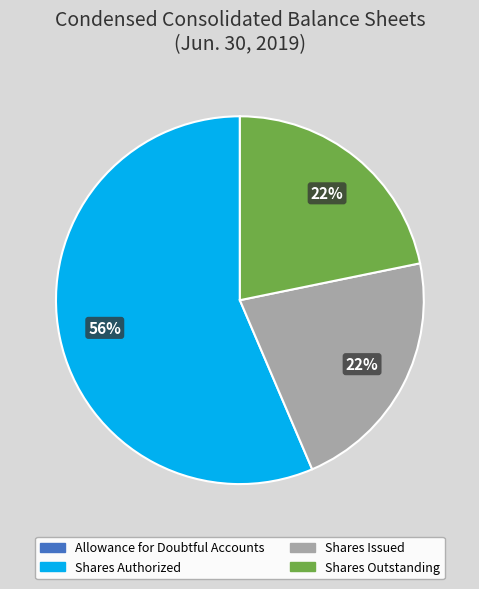

To the nearest percent, what is the average slice percentage?

25%